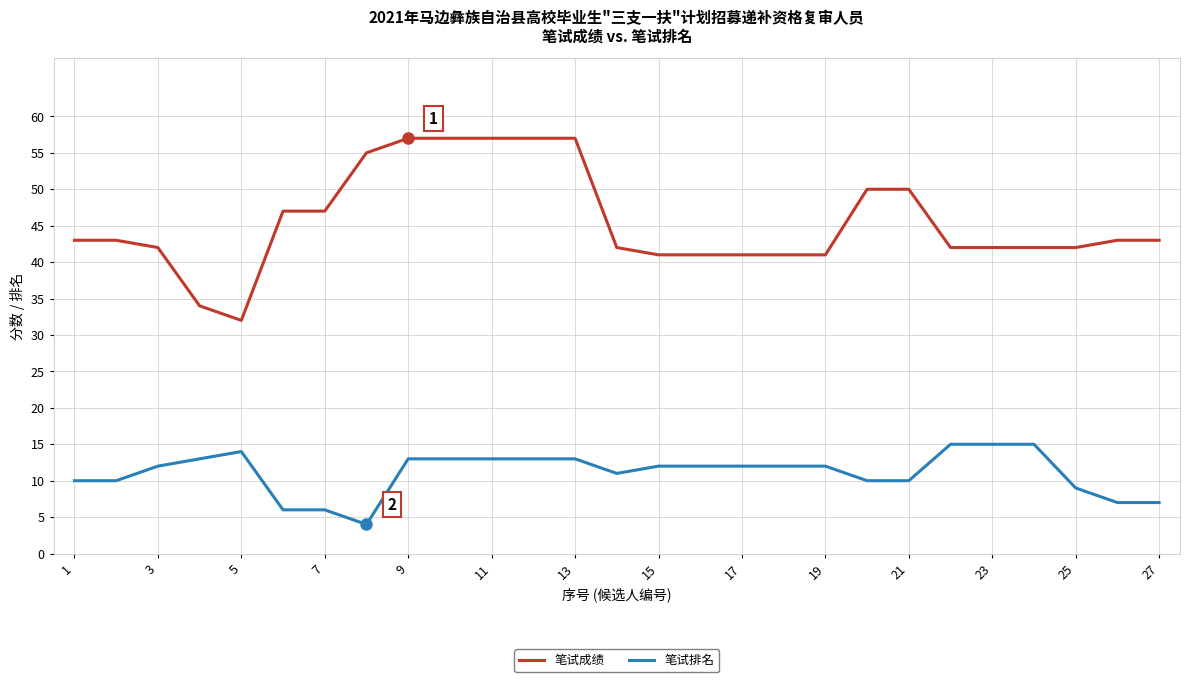

What is the highest value of the 笔试成绩 series?

57